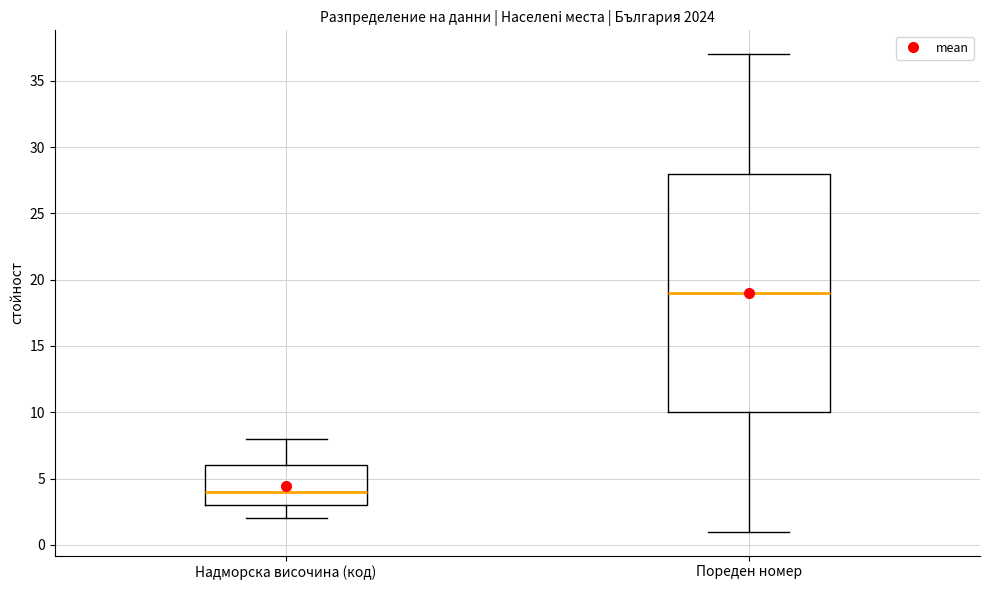

Reading left to right, read every box against the y-axis: the position of its median line, the range the box covers, and the ends of its whiskers. The values are not printed on the chart, so give them approximately, as read against the axis.

Надморска височина (код): median 4, box 3 to 6, whiskers 2 to 8
Пореден номер: median 19, box 10 to 28, whiskers 1 to 37